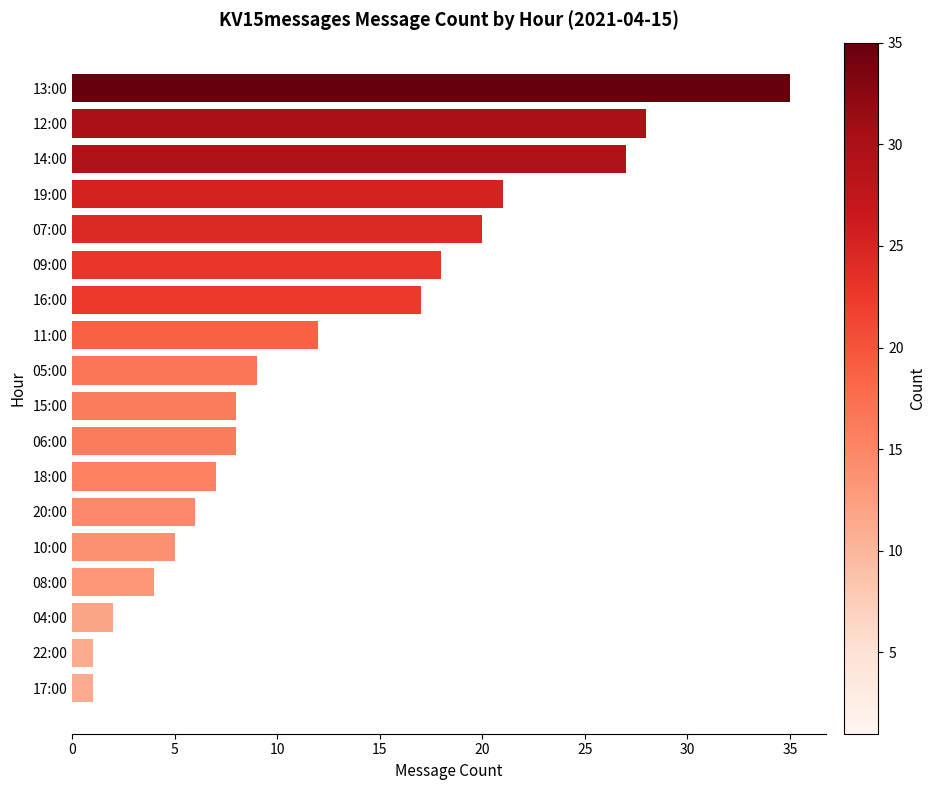

Reading top to bottom, transcribe all the data shown in this chart.

13:00=35	12:00=28	14:00=27	19:00=21	07:00=20	09:00=18	16:00=17	11:00=12	05:00=9	15:00=8	06:00=8	18:00=7	20:00=6	10:00=5	08:00=4	04:00=2	22:00=1	17:00=1